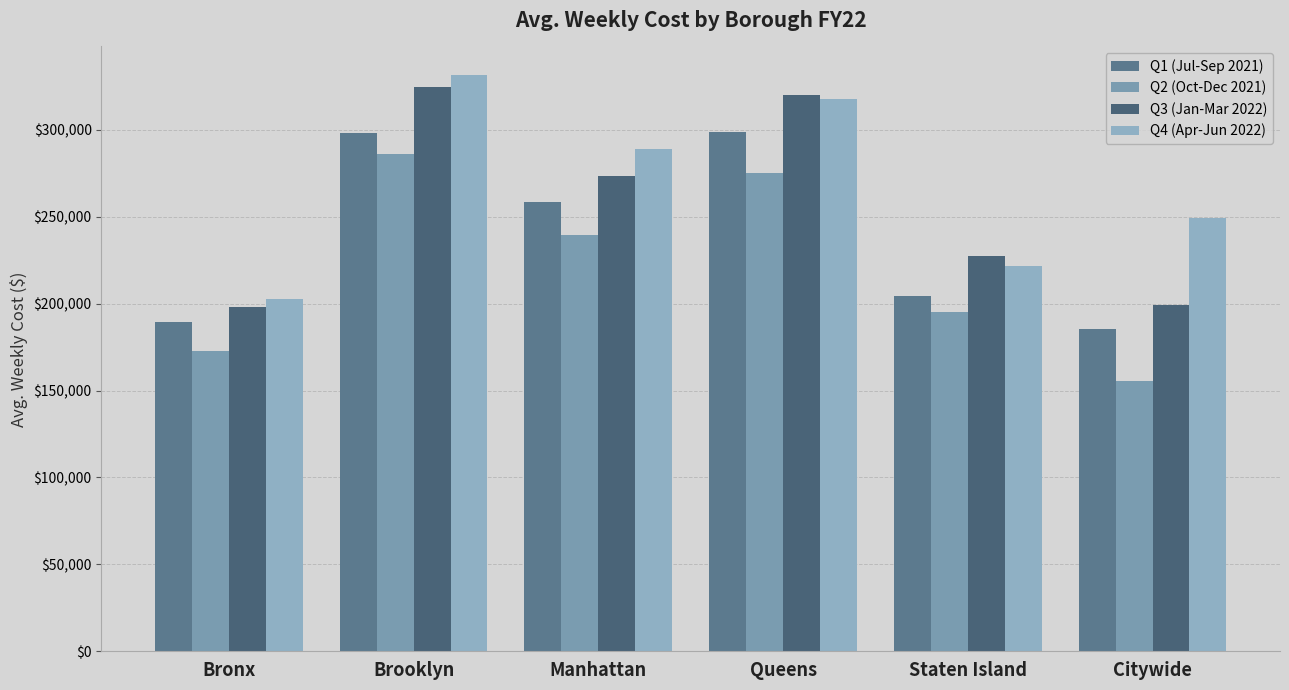

What position from the right is Queens?

3